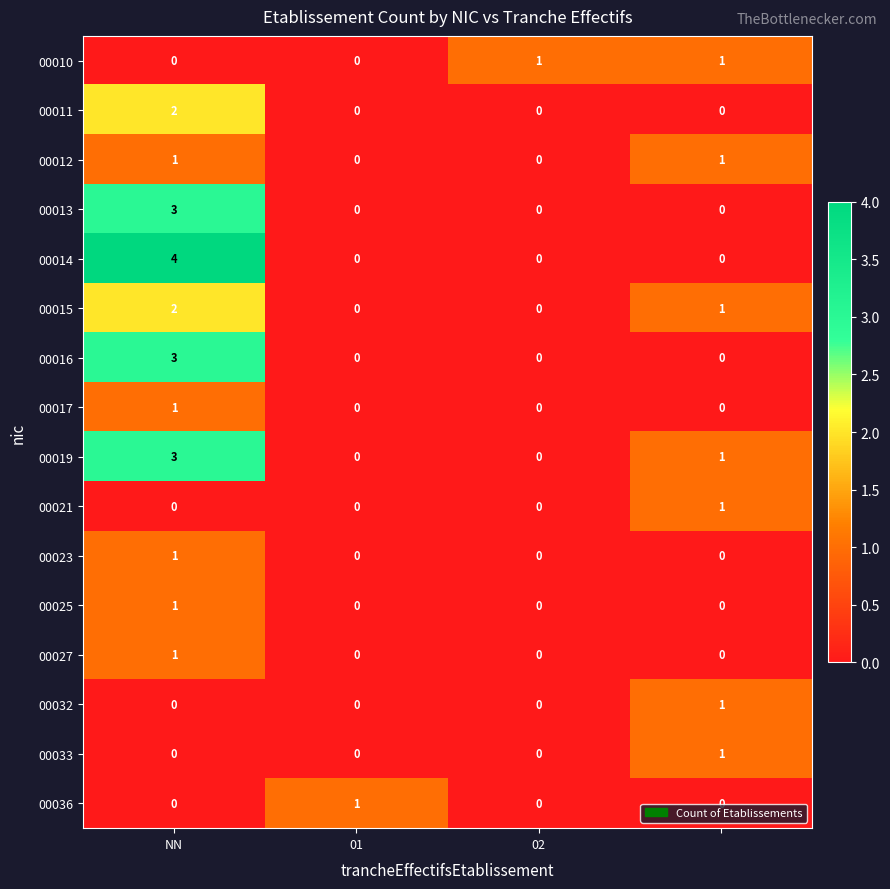

At how many categories does at least one series exceed 3?

1